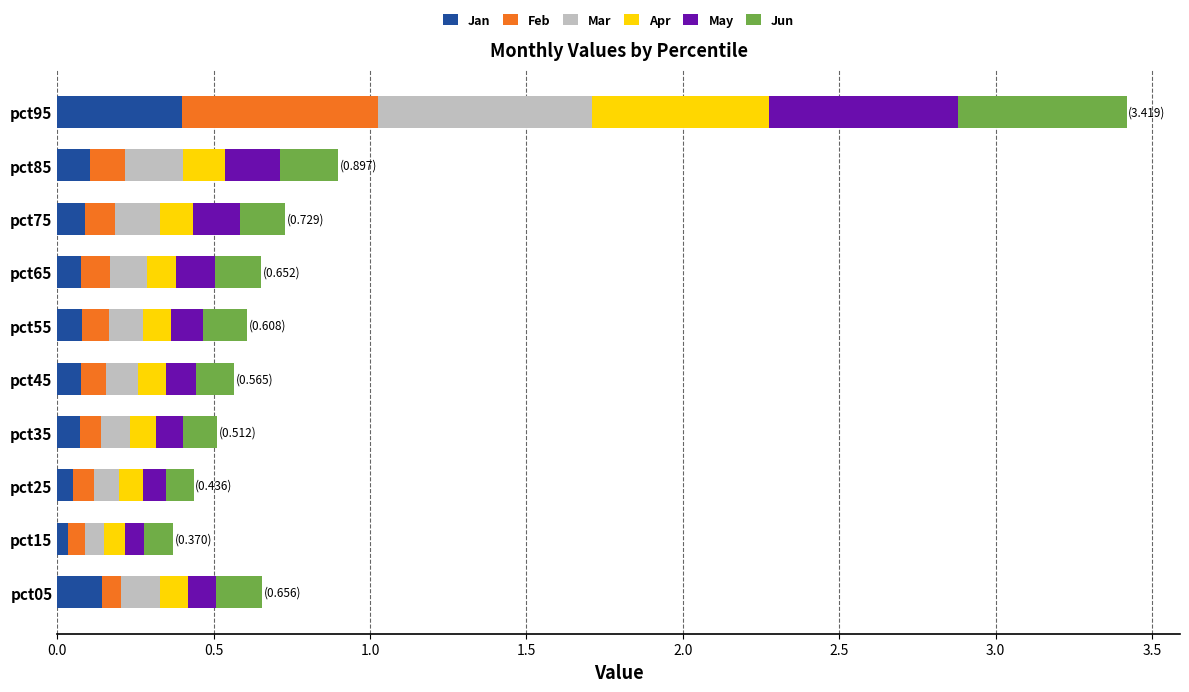

At which category is the sum across all series the highest?

pct95